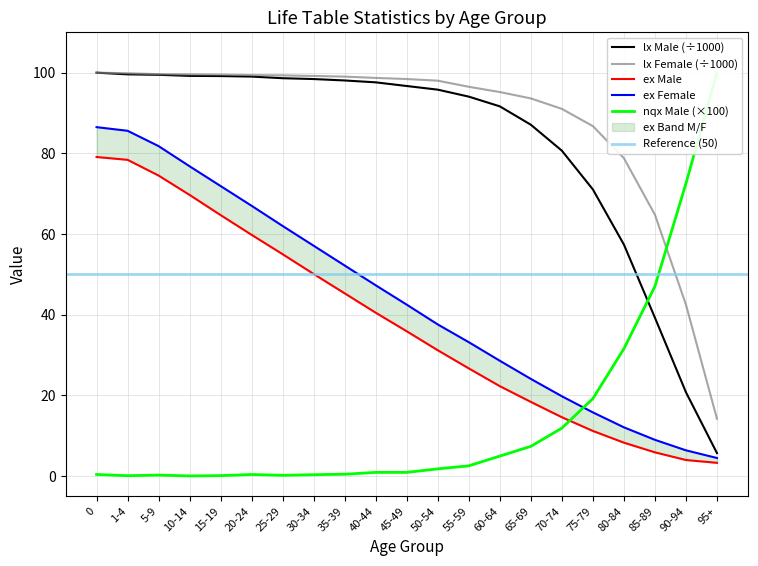

What is the maximum value shown in the chart?

100.0